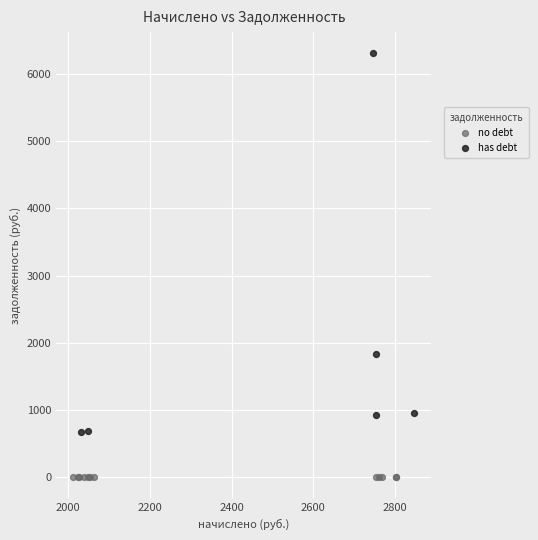

Which series contains the highest Y value?

has debt